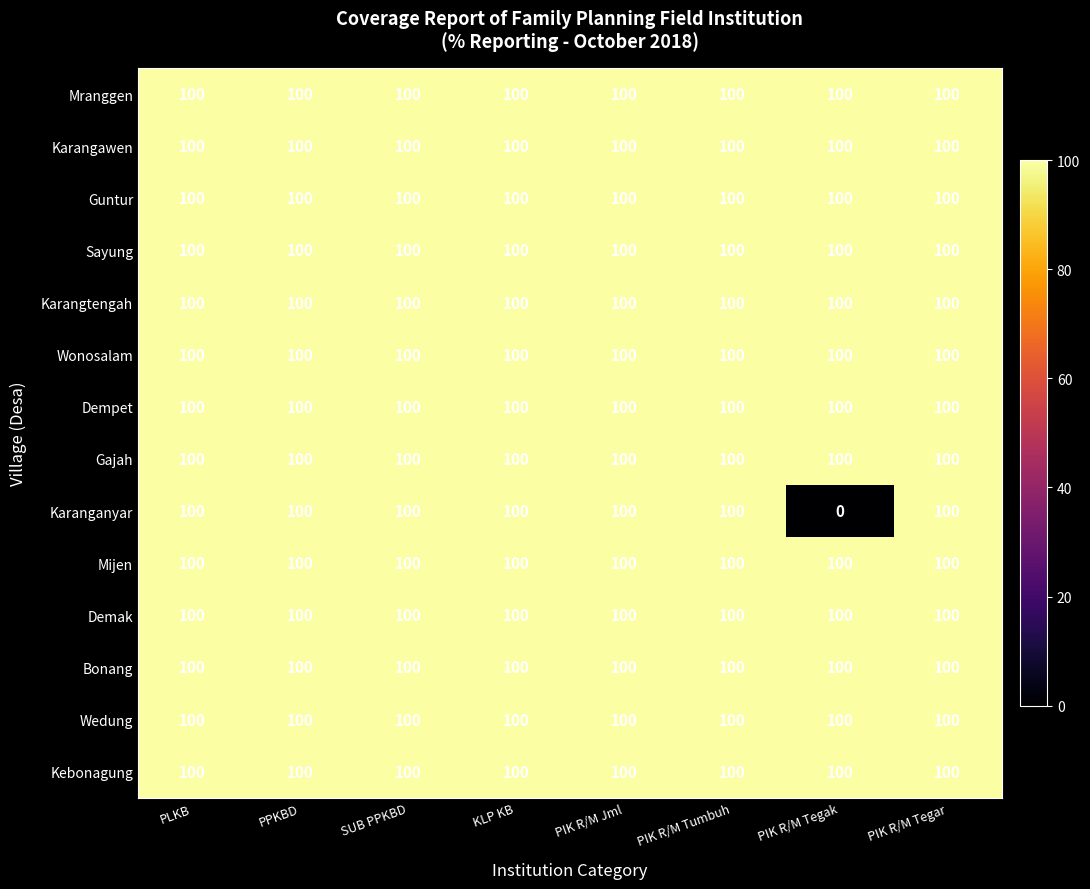

At how many categories does at least one series exceed 5?

8